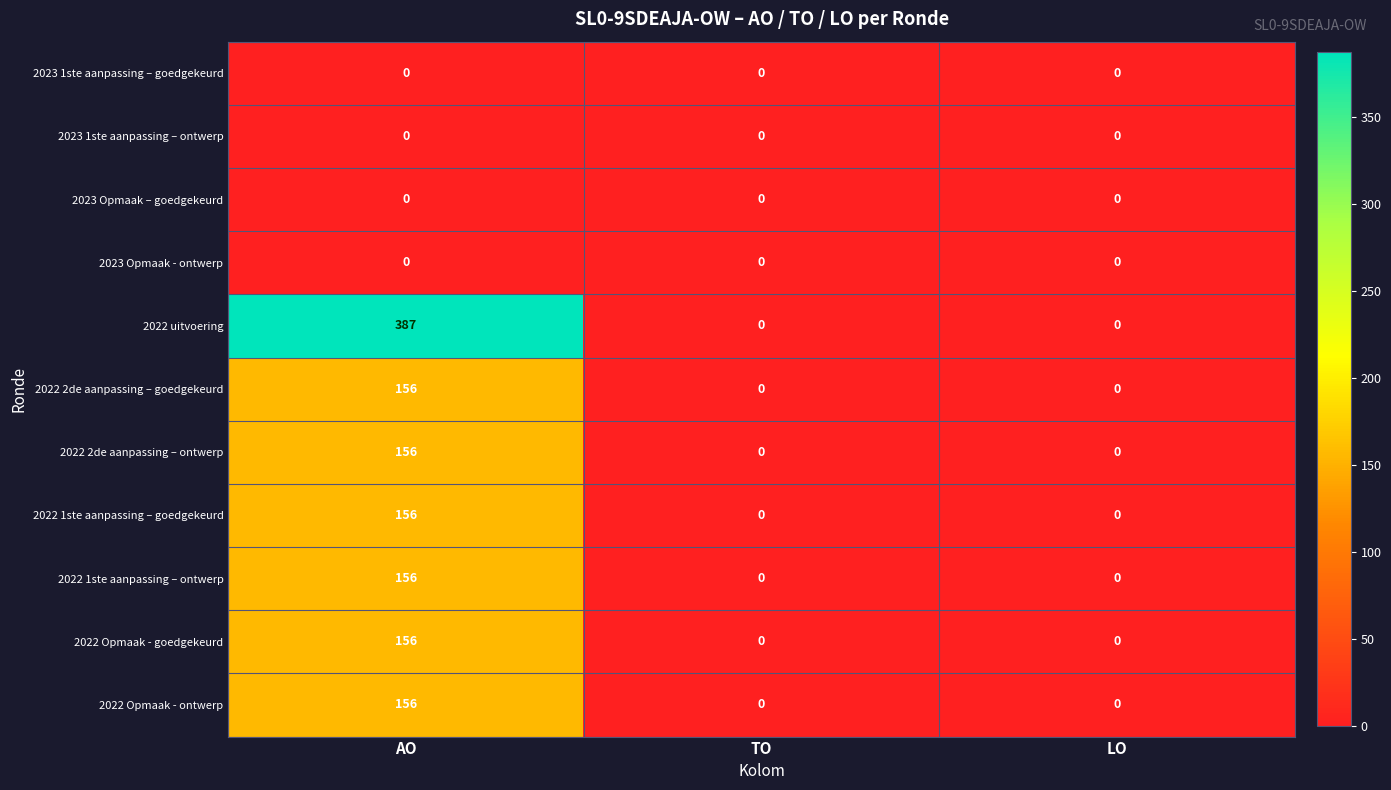

What is the greatest value displayed?

387